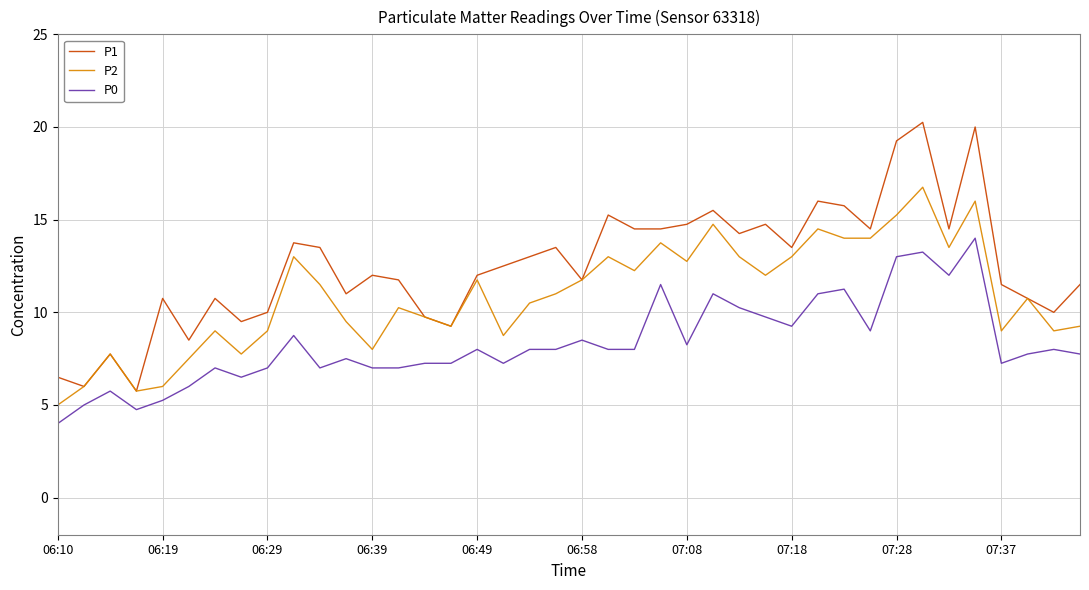

How many interior local peaks does the P2 series have?

12